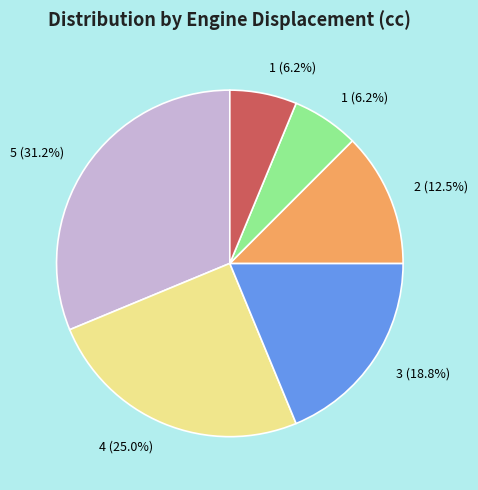

Is there a majority slice in this chart?

No